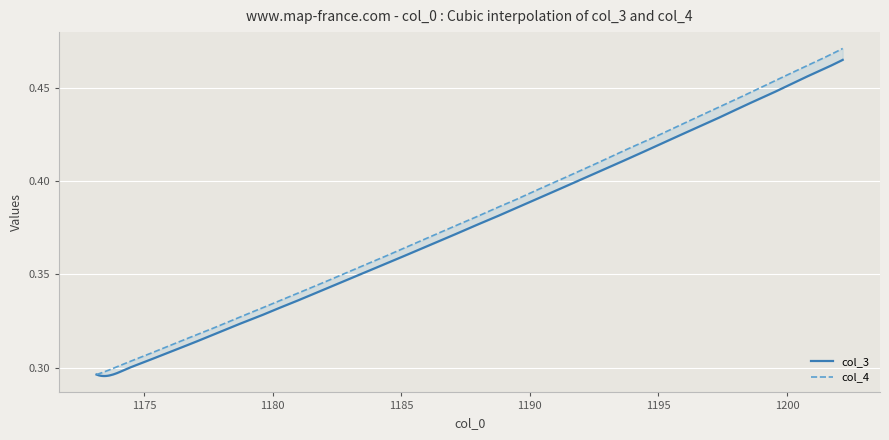

Is the value of col_4 at 1 greater than the value of col_3 at 37?

No